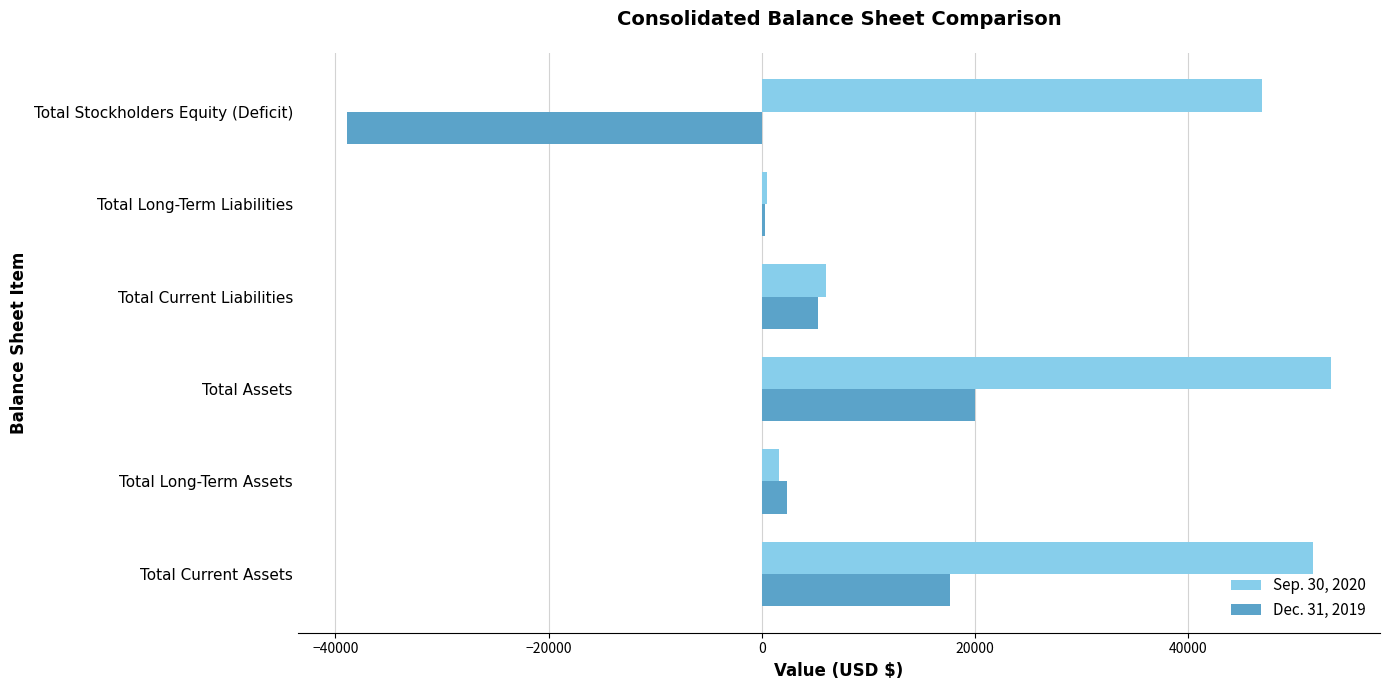

How many data points does each series have?

6